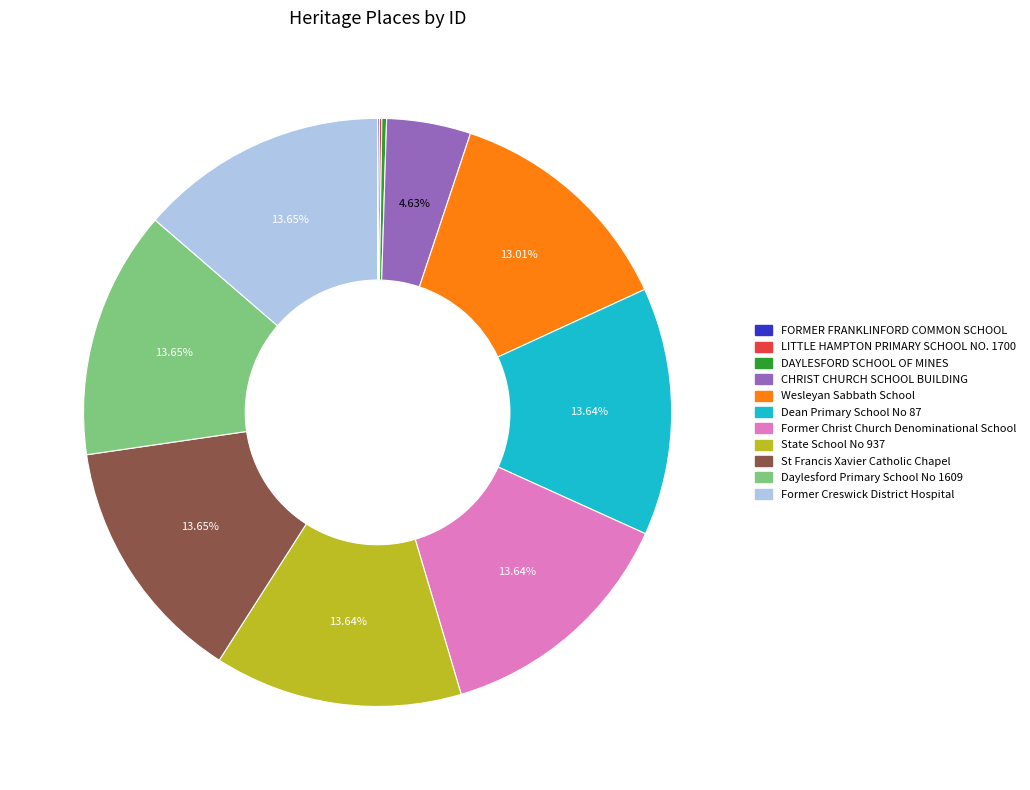

The State School No 937 slice represents 14% of the pie. True or false?

True